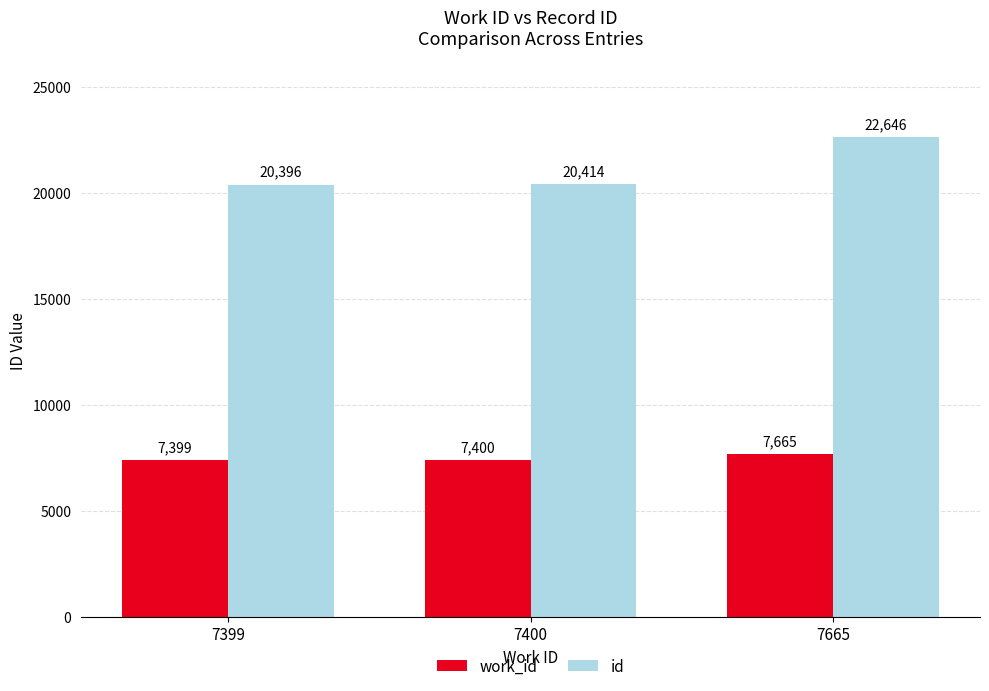

The work_id series shows 10108 at 7665. True or false?

False